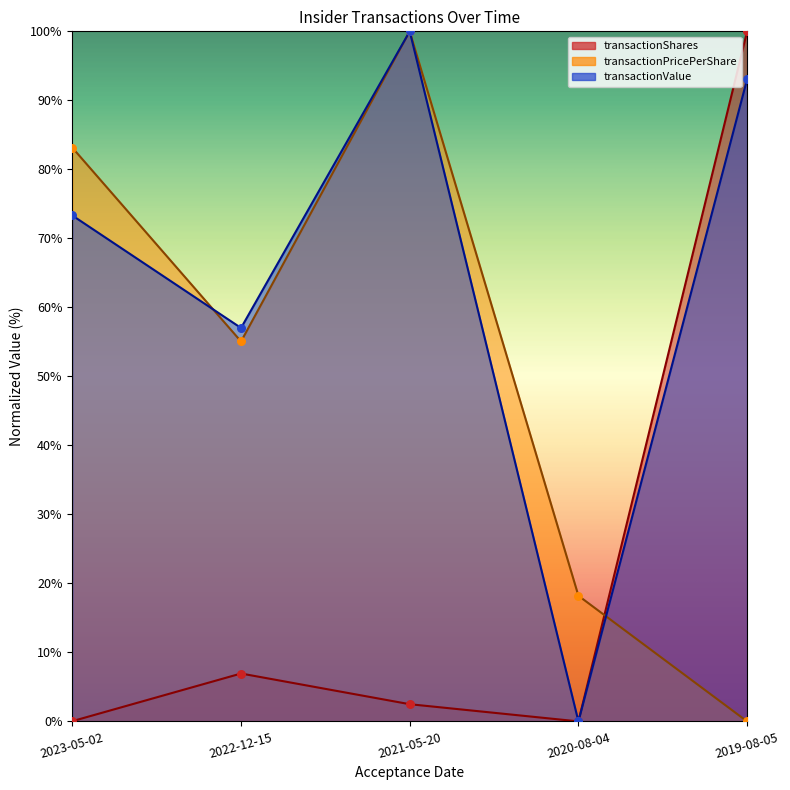

At which category is the sum across all series the highest?

2021-05-20